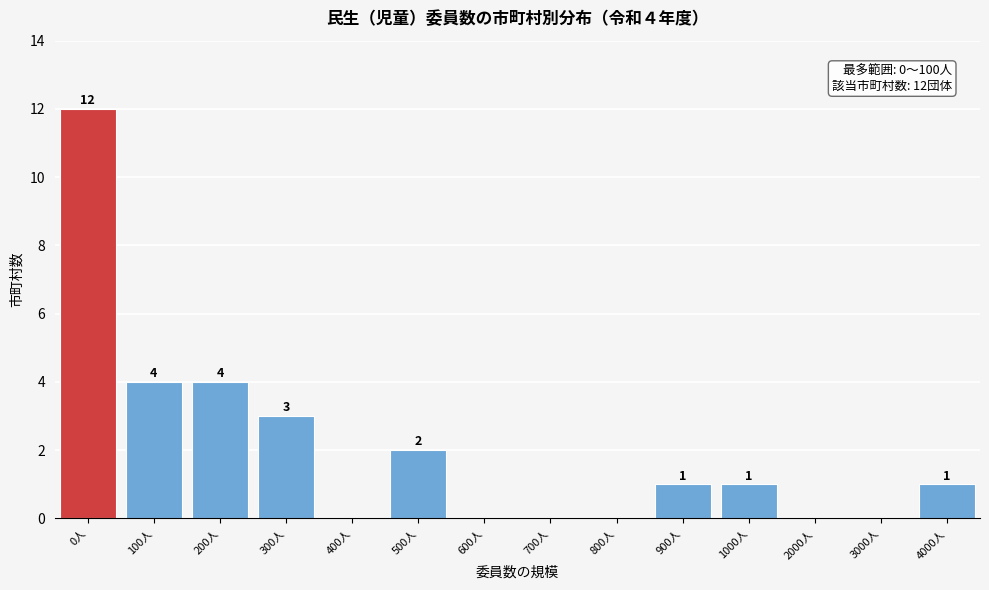

Reading left to right, transcribe all the data shown in this chart.

0人=12	100人=4	200人=4	300人=3	400人=0	500人=2	600人=0	700人=0	800人=0	900人=1	1000人=1	2000人=0	3000人=0	4000人=1